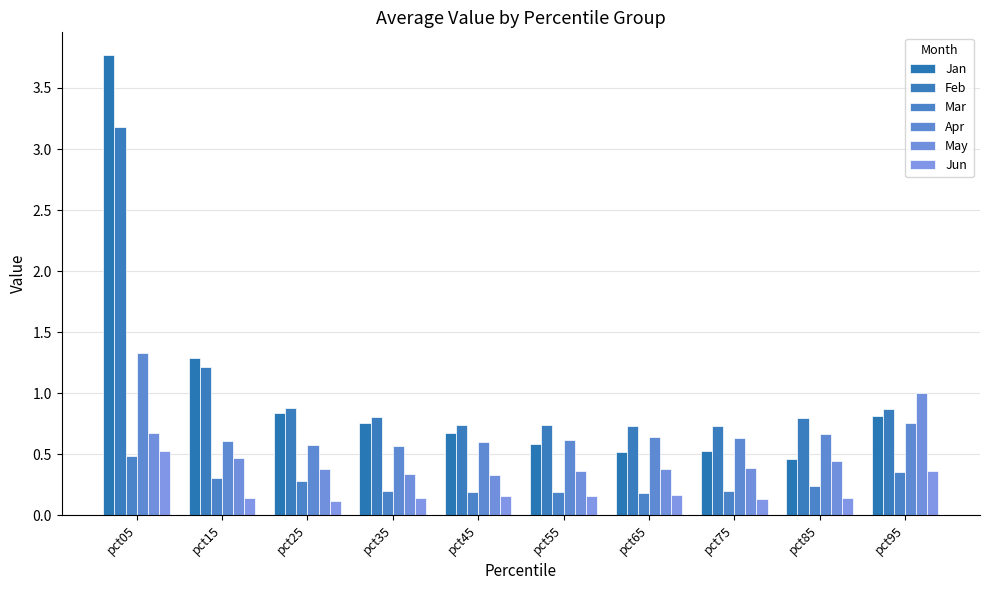

Are the bars horizontal?

No